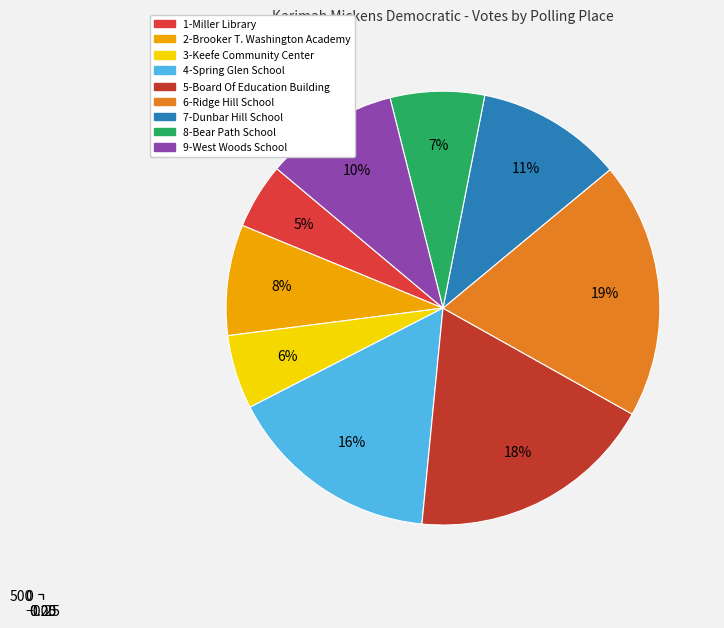

Does 2-Brooker T. Washington Academy represent more than half of the total?

No